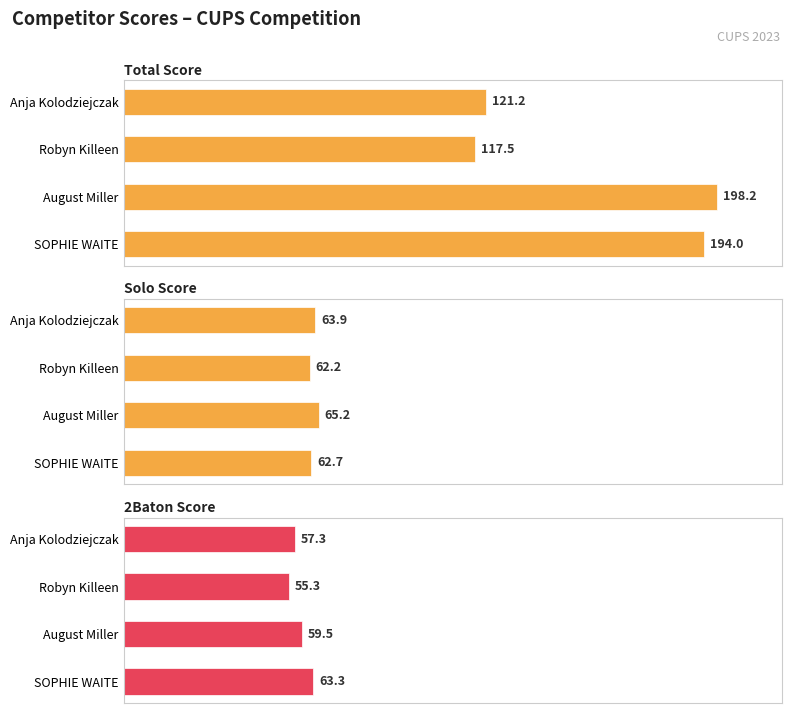

What is the value of the Total Score bar at the 2nd from the left?

117.5